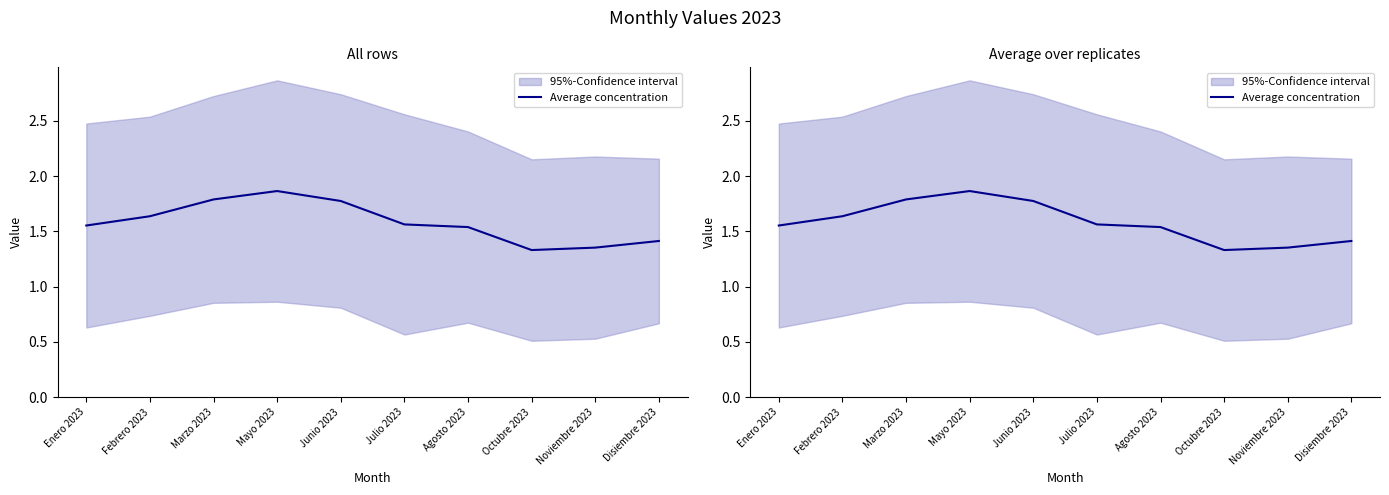

The chart shows a value of 1.4 at Disiembre 2023. True or false?

True